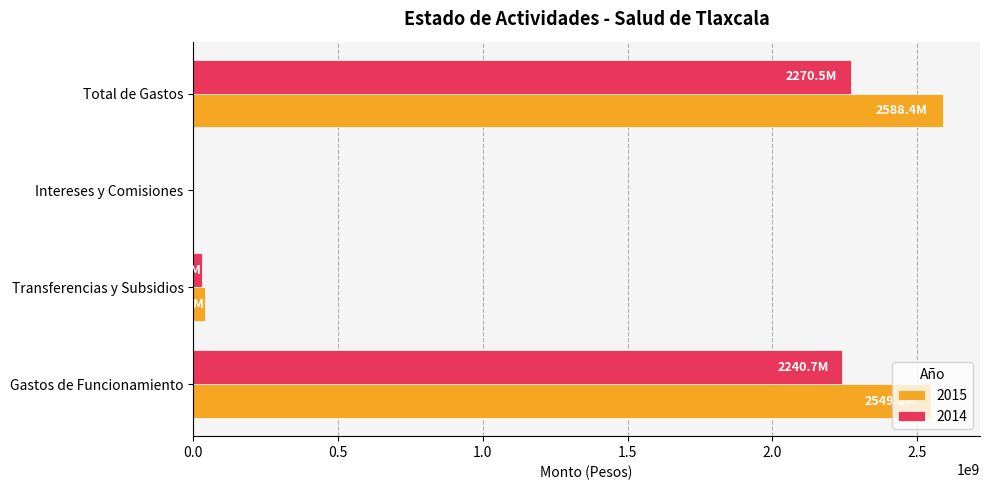

Is the value of 2015 at Intereses y Comisiones greater than the value of 2014 at Total de Gastos?

No